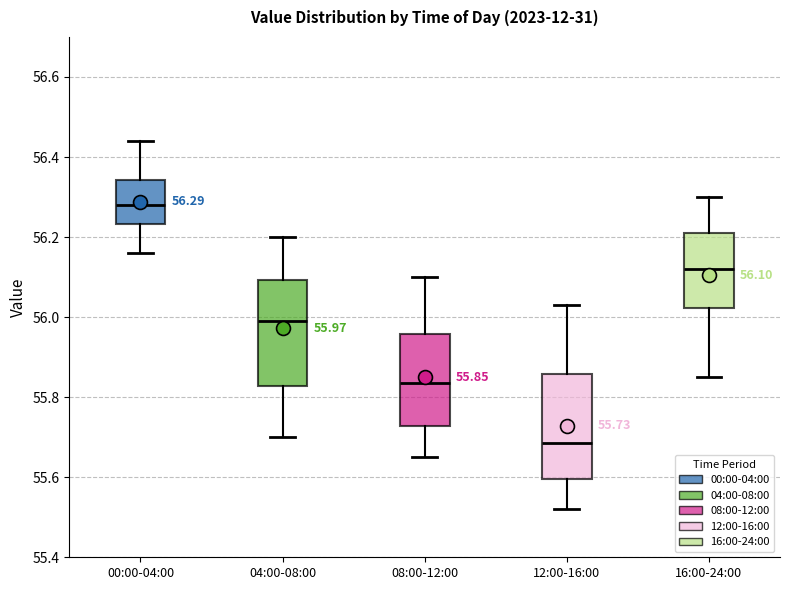

Which box has the lowest median line?

12:00-16:00